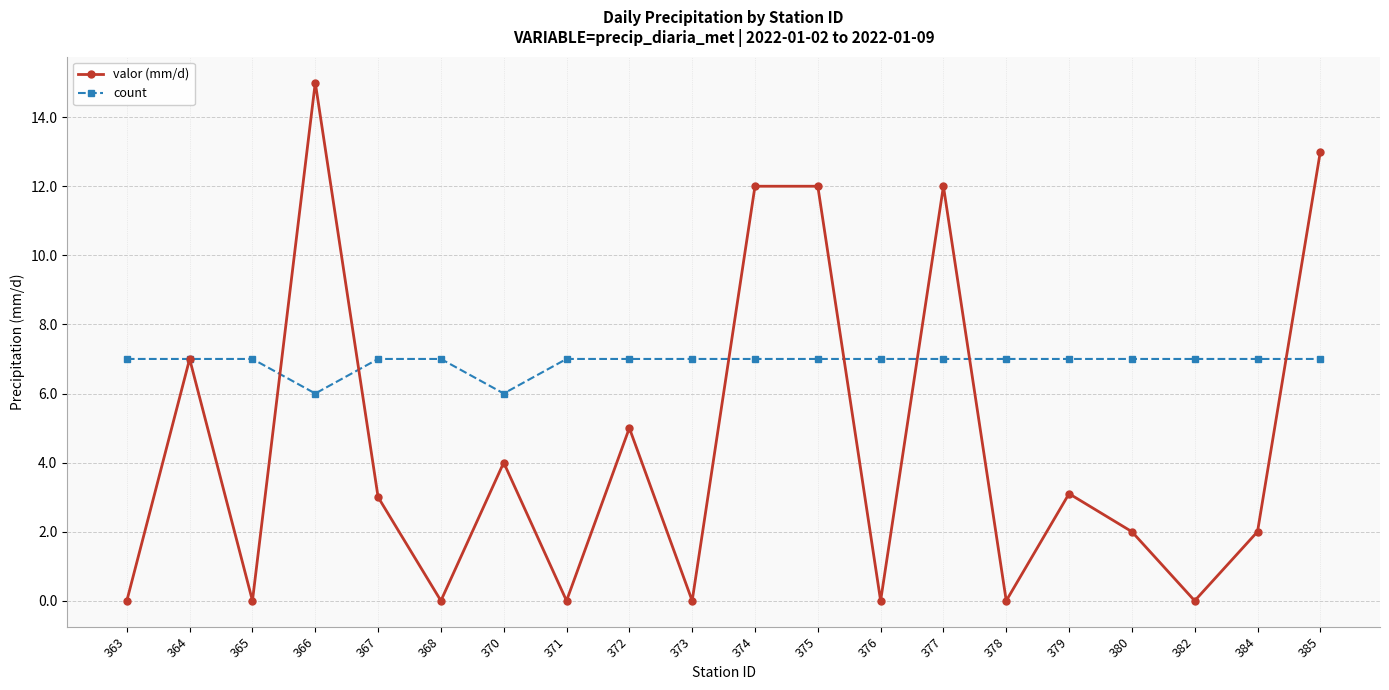

At which label does valor (mm/d) reach its peak?

366